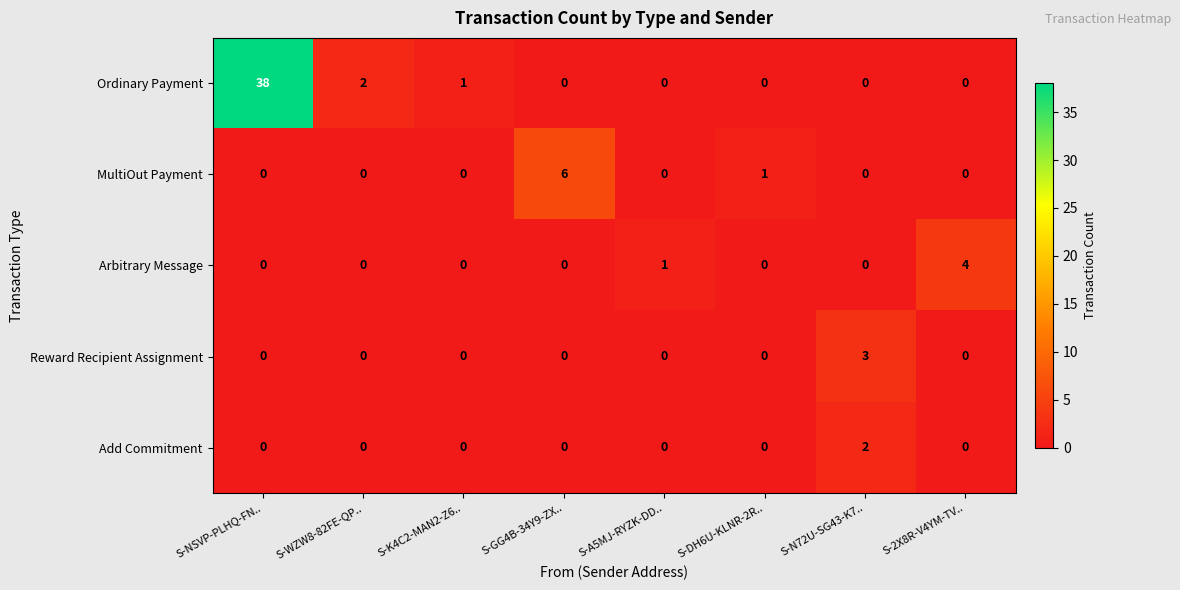

True or false: Ordinary Payment has a value of 21 at S-DH6U-KLNR-2R...

False